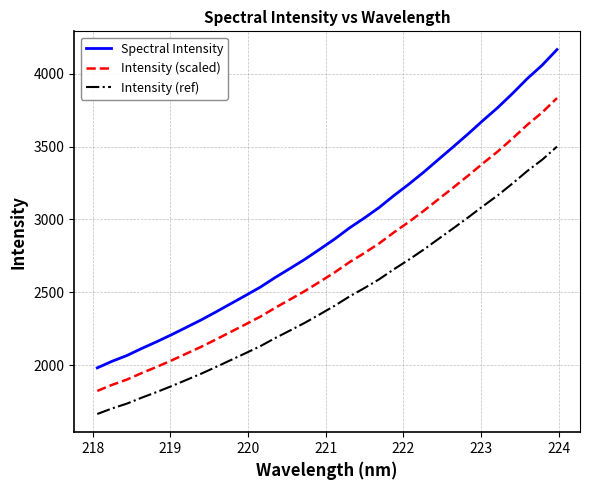

Which series has the largest range (max minus min)?

Spectral Intensity